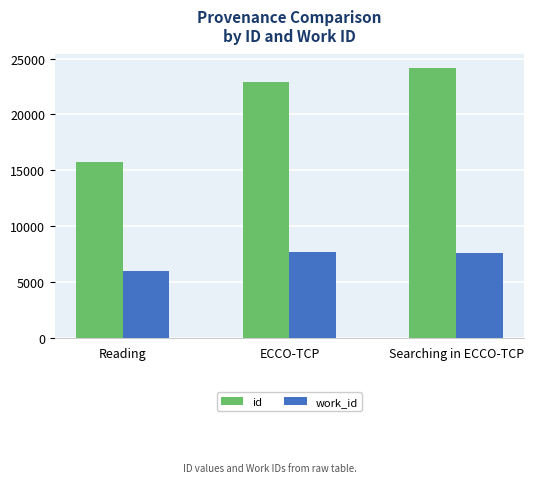

Reading left to right, extract all data points from this chart.

id: Reading=15754	ECCO-TCP=22876	Searching in ECCO-TCP=24171
work_id: Reading=5925	ECCO-TCP=7694	Searching in ECCO-TCP=7587